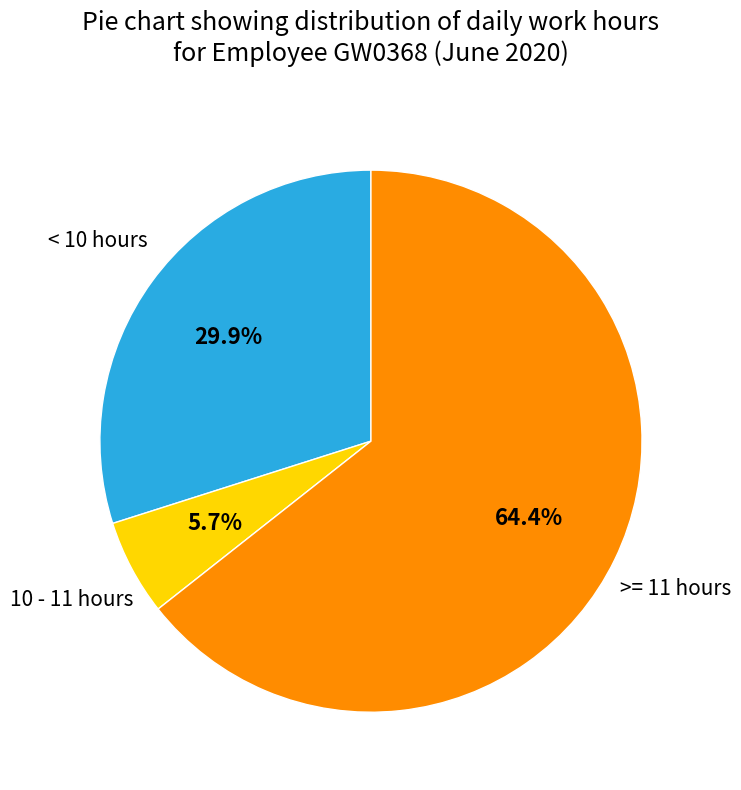

Does any single category account for the majority?

Yes